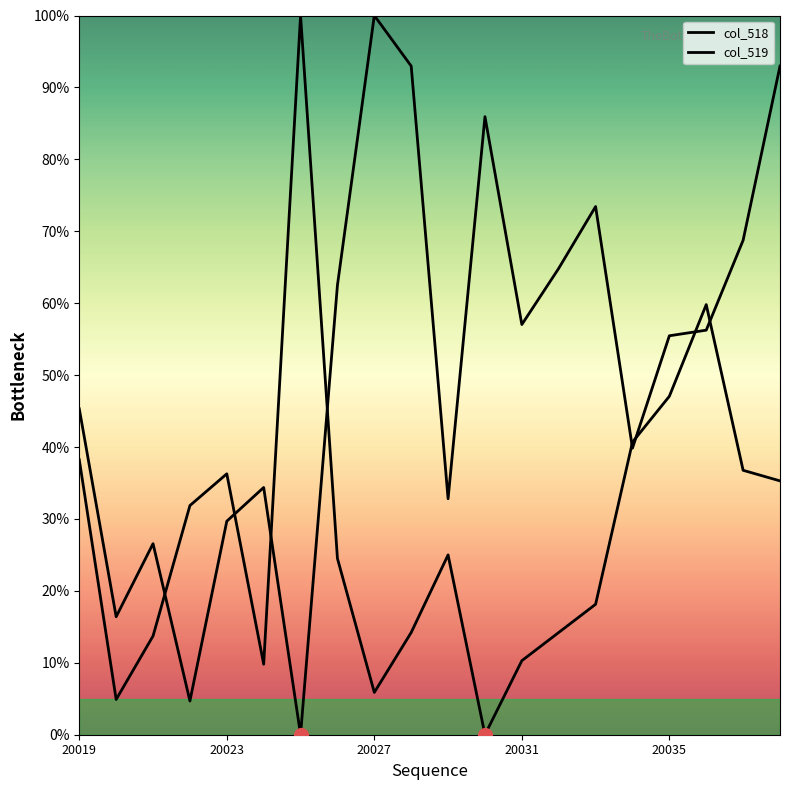

Which series has the widest spread of Y values?

col_518